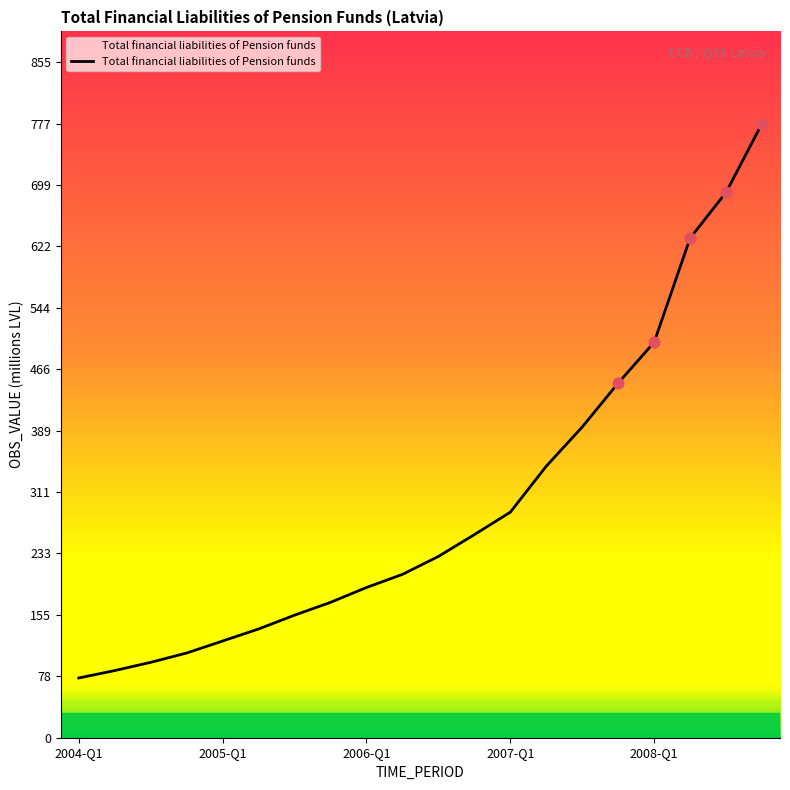

What is the greatest value displayed?

777.2